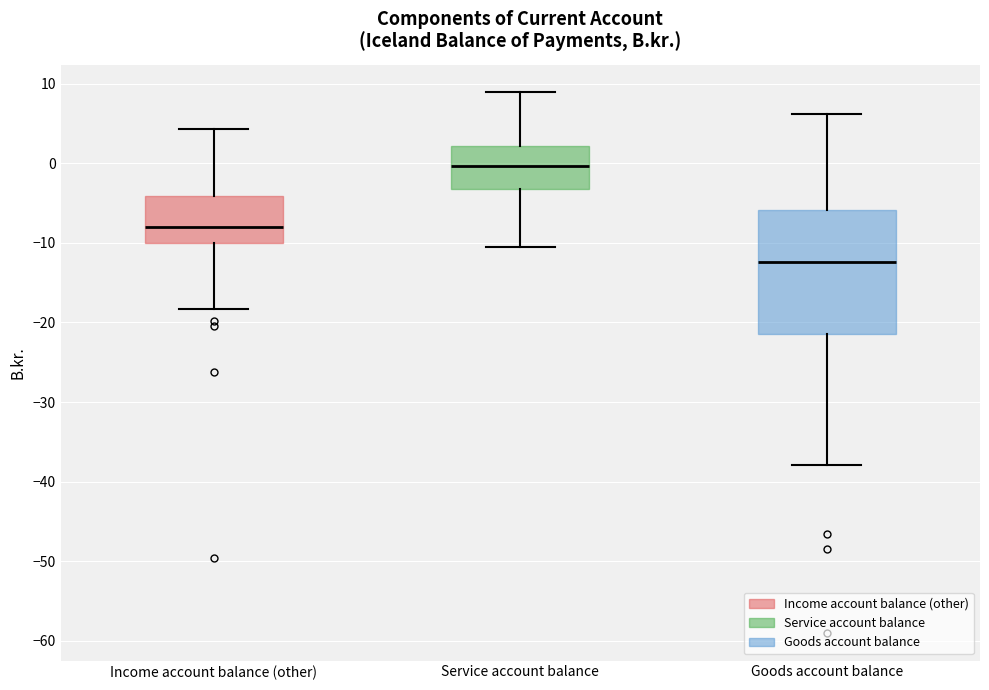

Which box is the tallest, from its lower edge to its upper edge?

Goods account balance